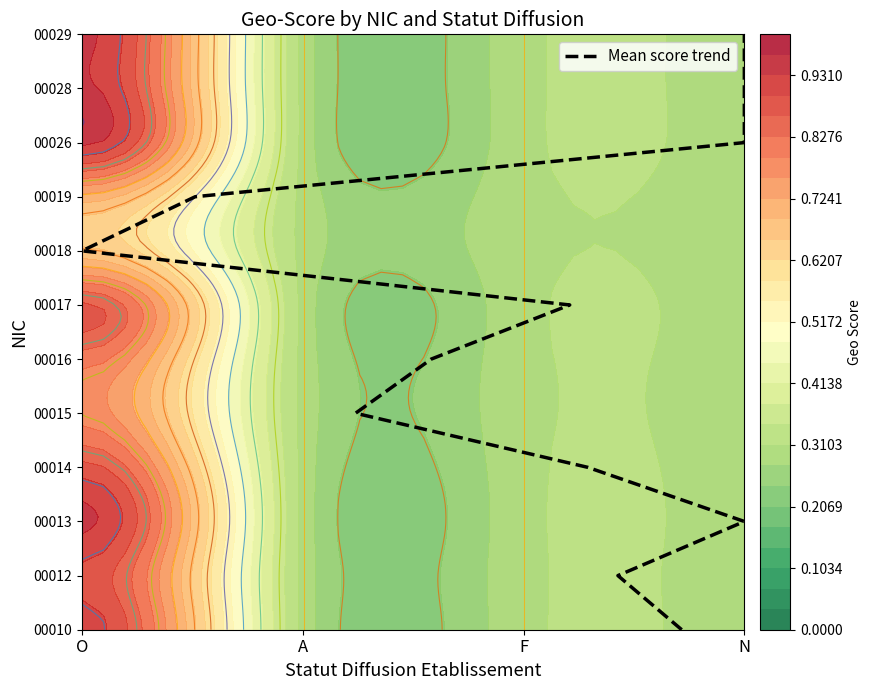

Which has a higher value, N or N?

N